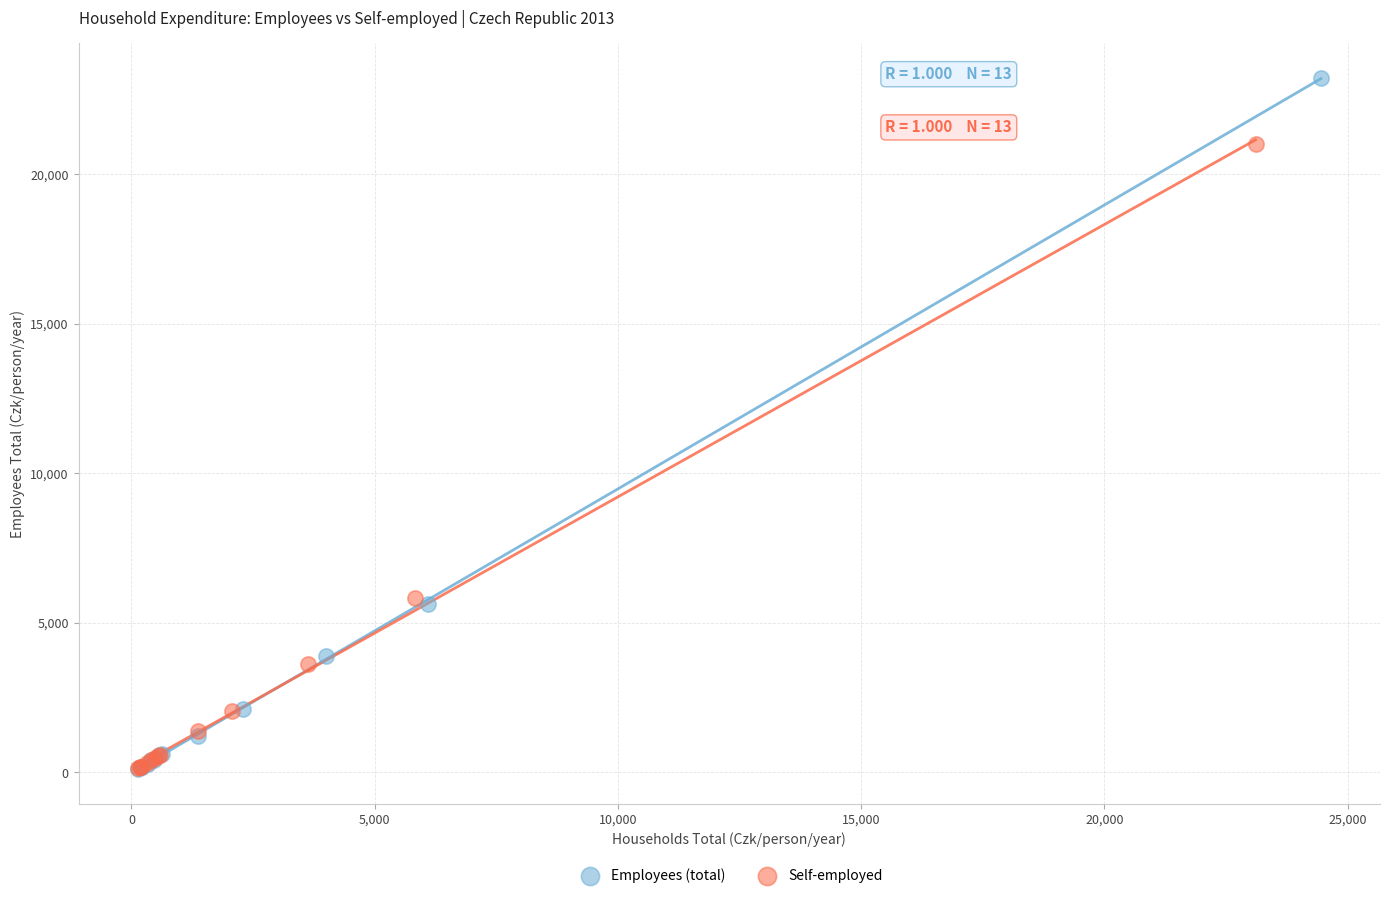

Which series has the largest Y range (max minus min)?

Employees (total)